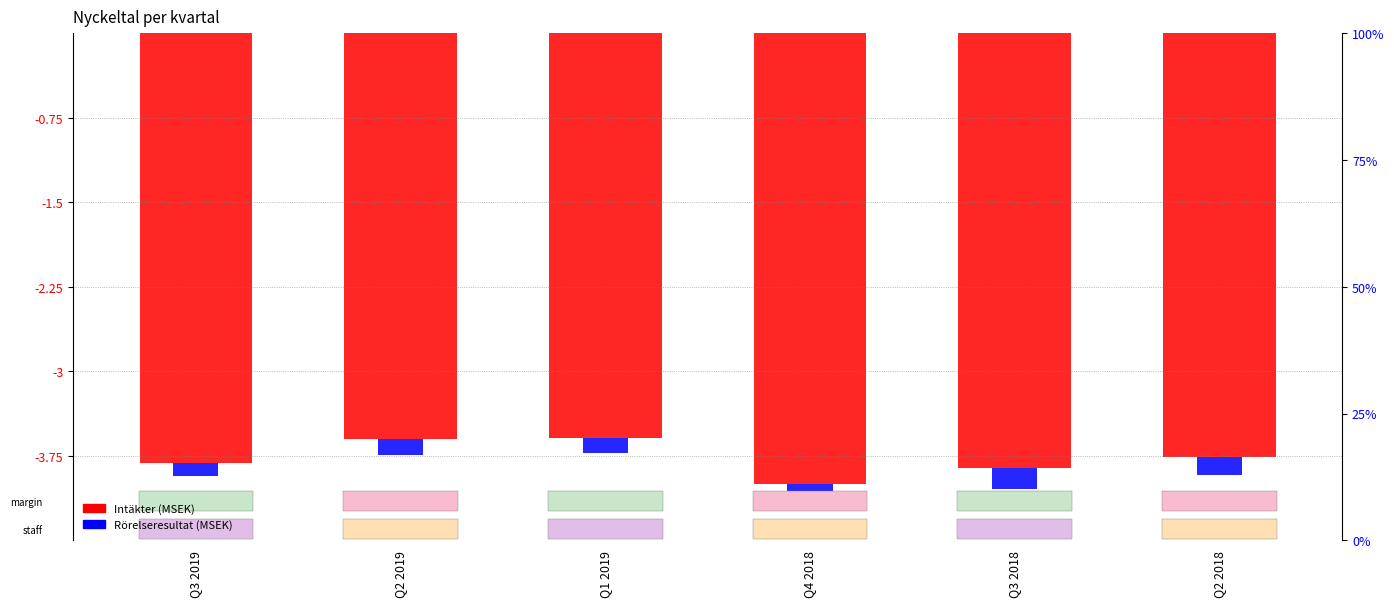

Rank the series at Q3 2018 from highest to lowest value.

Rörelseresultat (MSEK), Intäkter (MSEK)